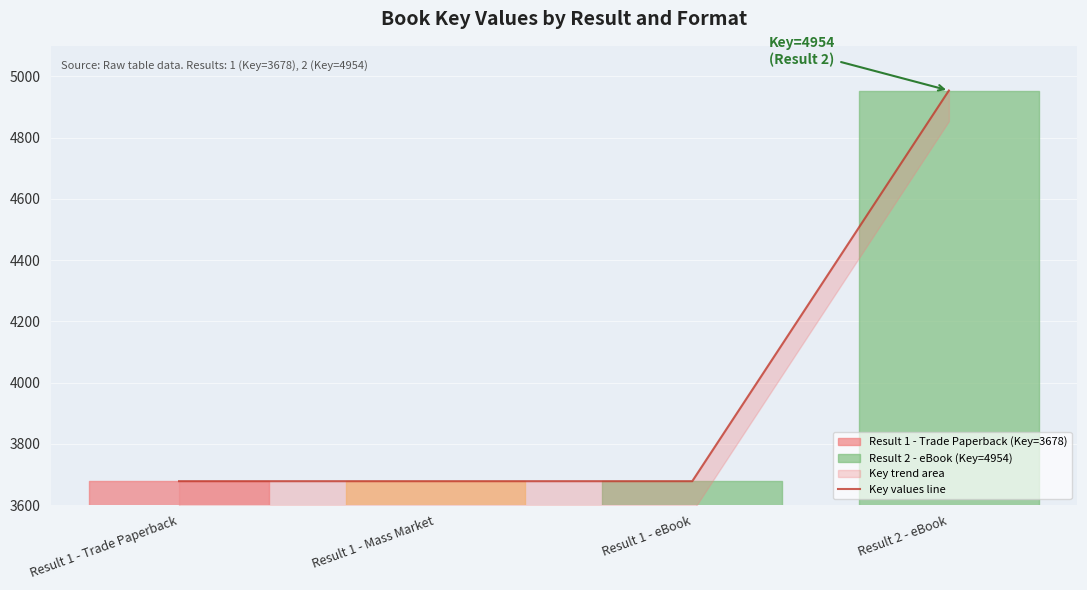

What is the difference between the maximum and minimum values?

1276